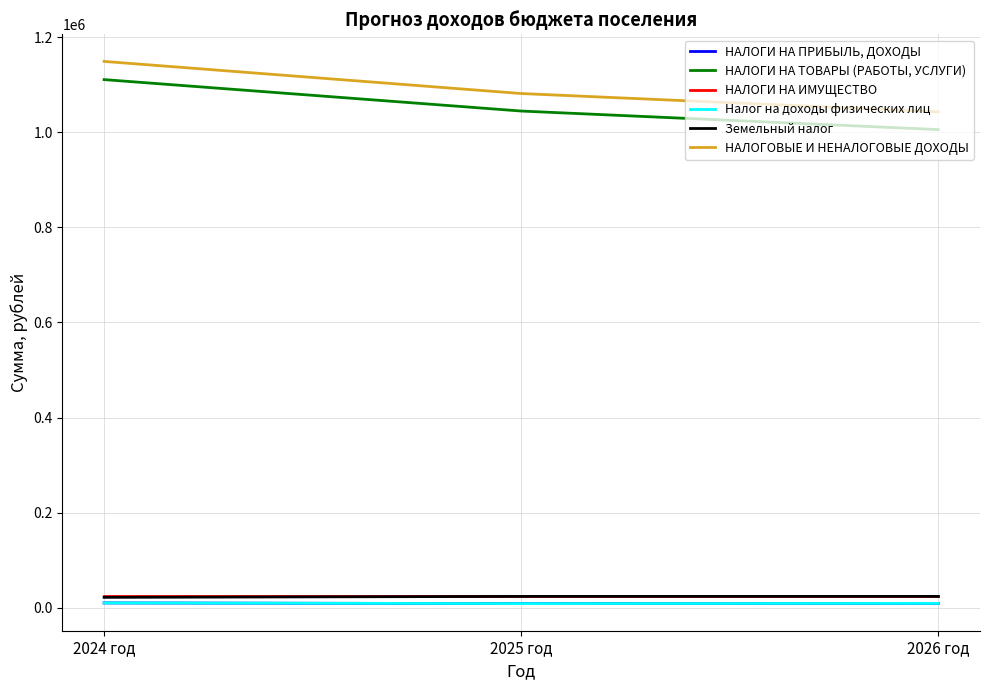

The value of Налог на доходы физических лиц at 2024 год is 18443. True or false?

False